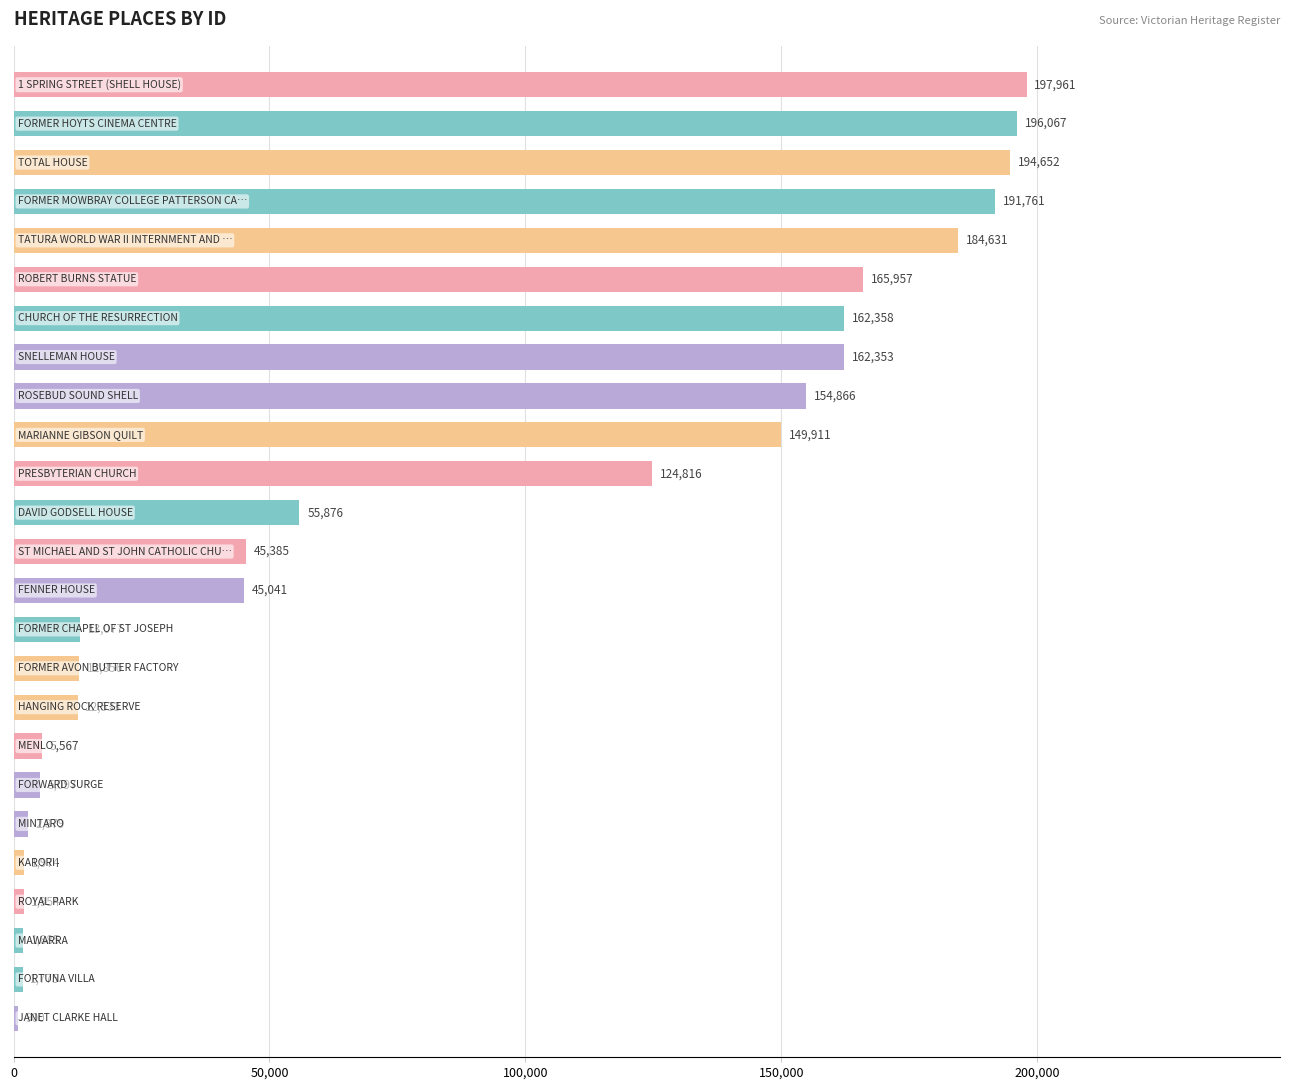

What is the greatest value displayed?

197961